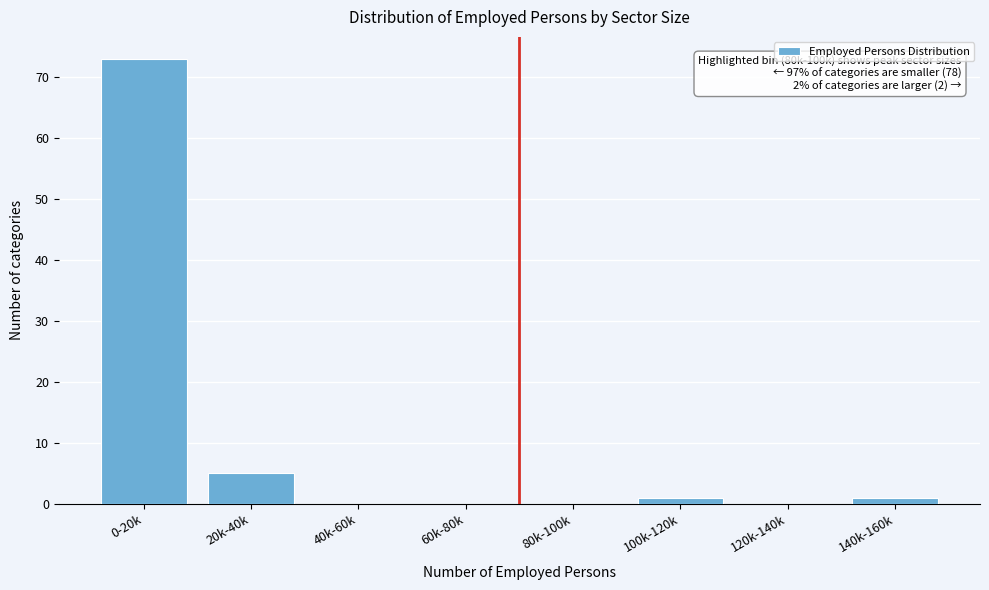

Reading right to left, what are all the values shown in this chart?

140k-160k=1	120k-140k=0	100k-120k=1	80k-100k=0	60k-80k=0	40k-60k=0	20k-40k=5	0-20k=73